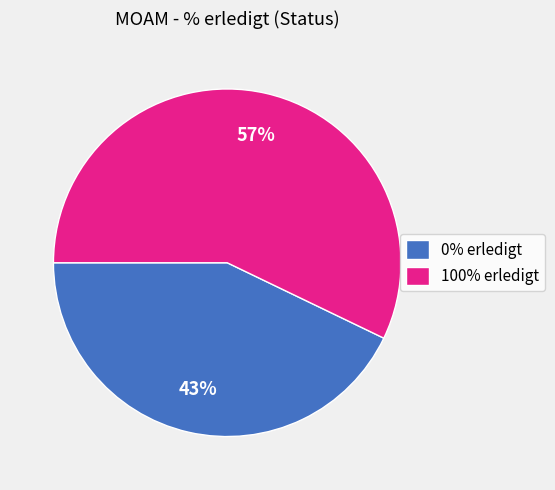

Which category has the smallest portion of the pie?

0% erledigt